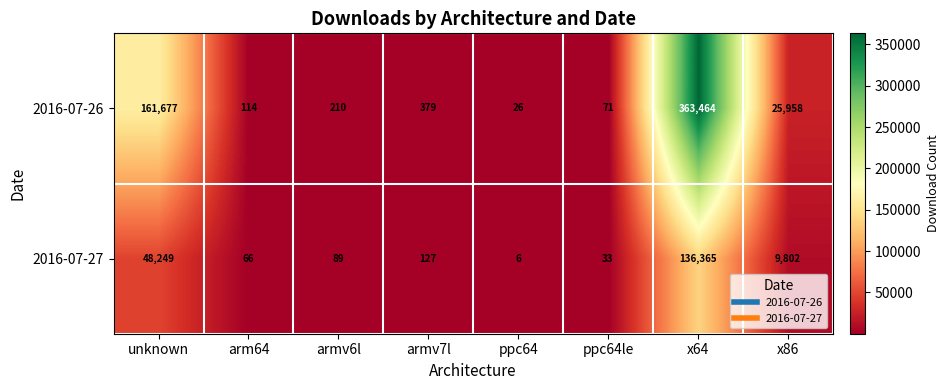

Reading left to right, what are all the values shown in this chart?

2016-07-26: 161677	114	210	379	26	71	363464	25958
2016-07-27: 48249	66	89	127	6	33	136365	9802